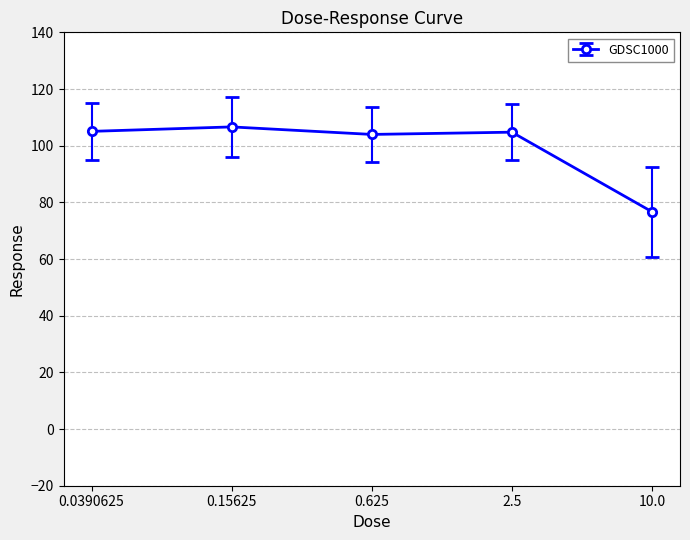

What is the ratio of the value at 10.0 to the value at 0.0390625?

0.7